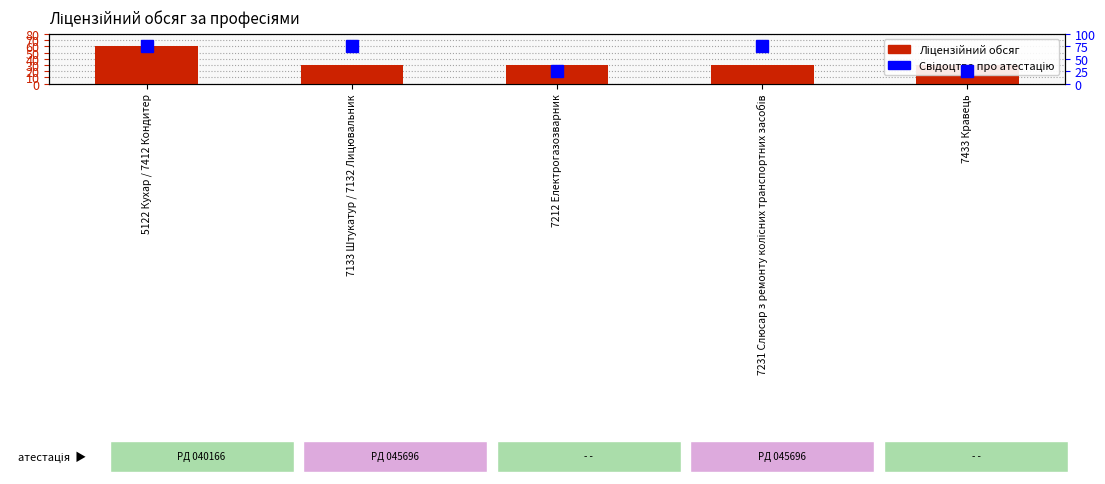

Between 7212 Електрогазозварник and 7433 Кравець, which is larger?

7212 Електрогазозварник